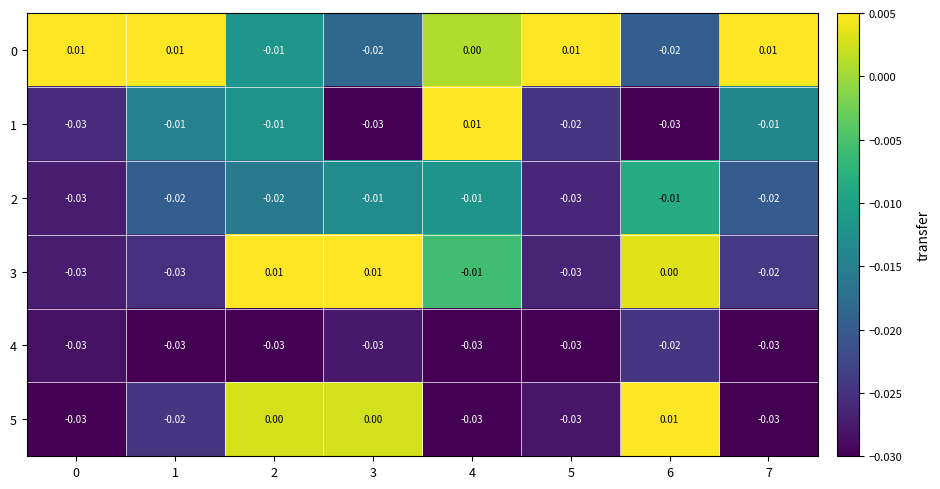

How many categories are shown in the chart?

8